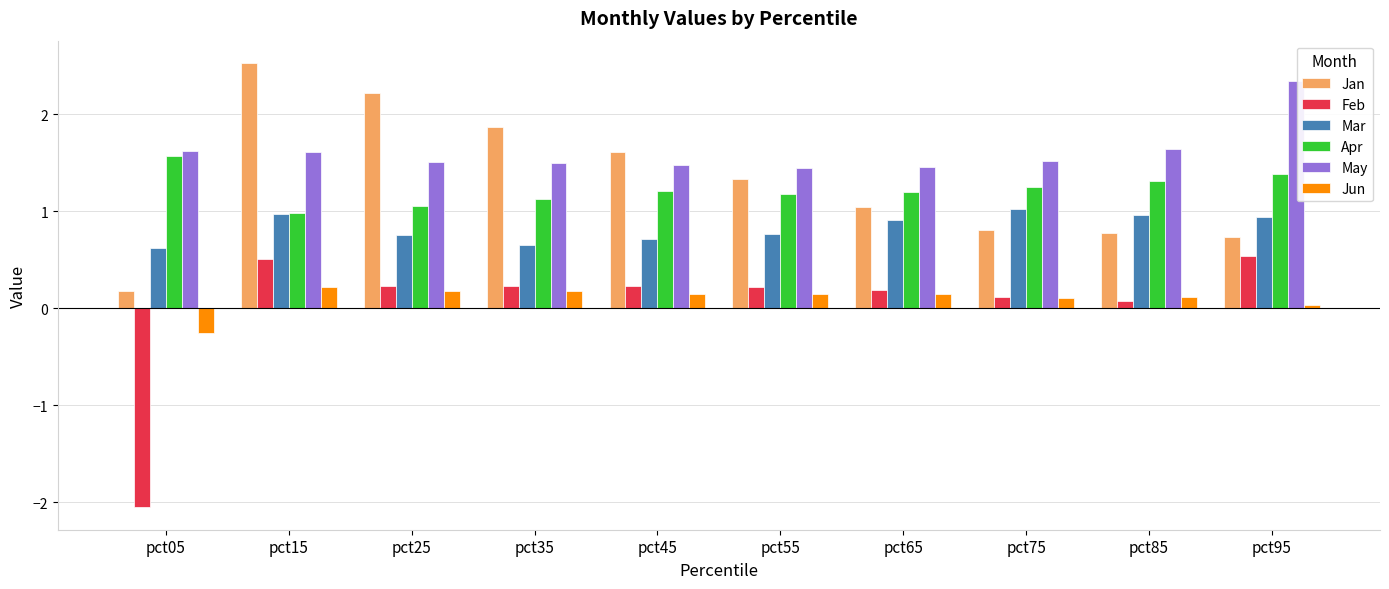

Rank the series at pct95 from lowest to highest value.

Jun, Feb, Jan, Mar, Apr, May